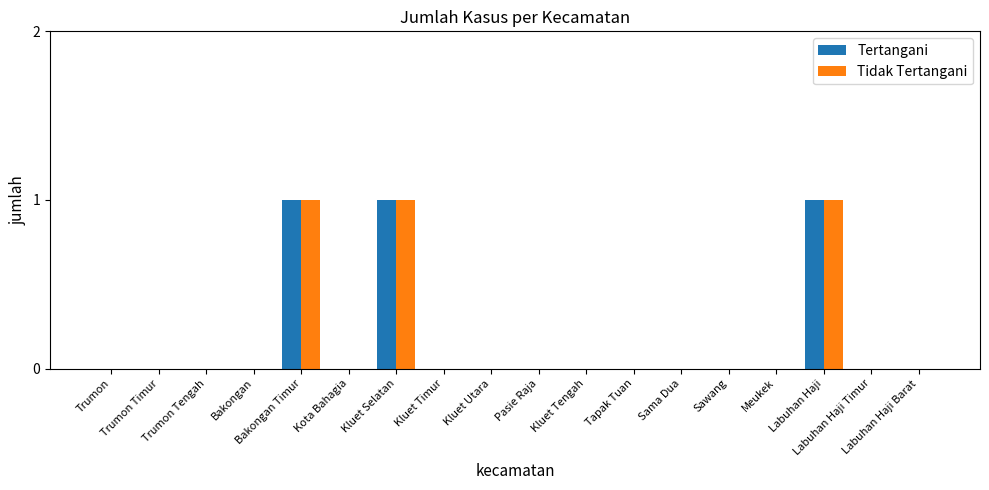

Is it true that Tertangani equals 0 at Labuhan Haji Timur?

True